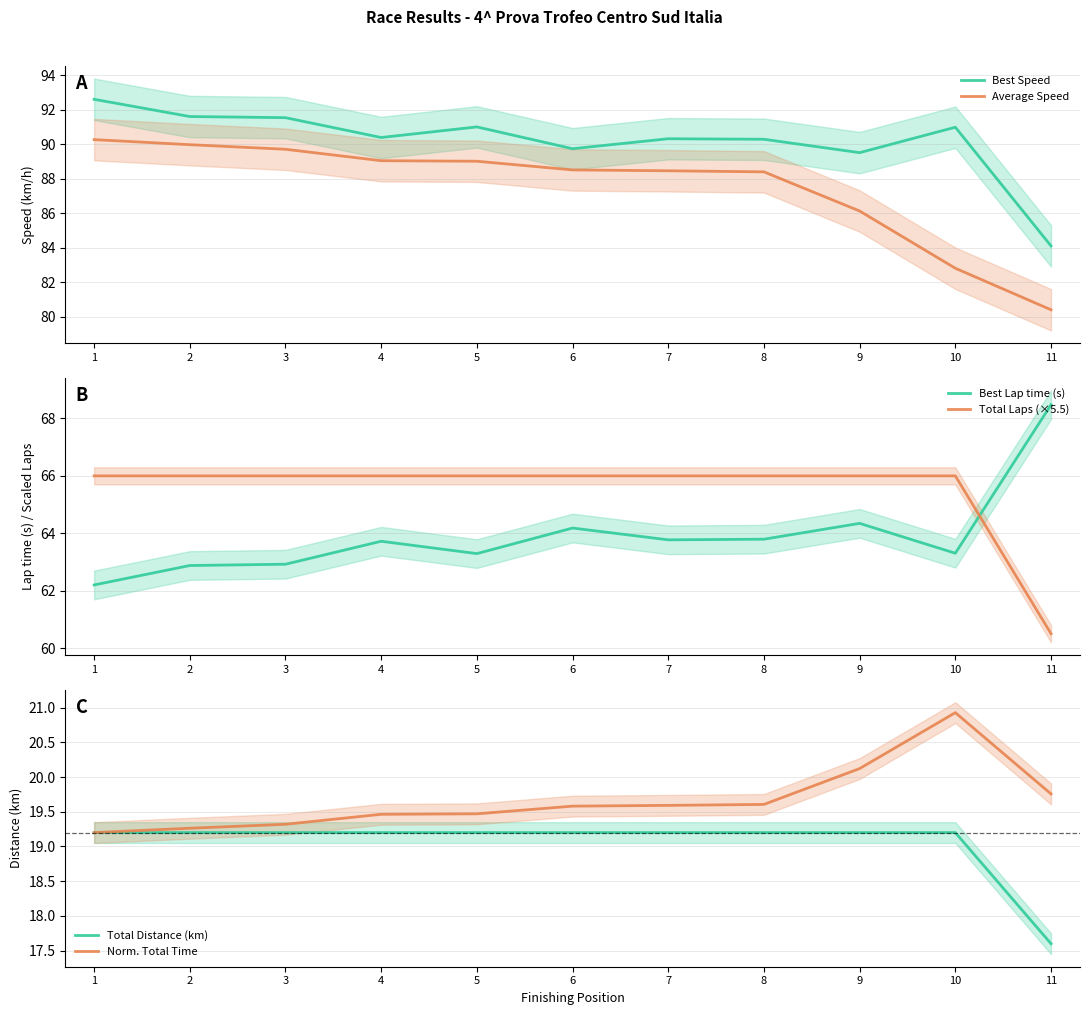

True or false: Average Speed has more than 1 interior local peaks.

False